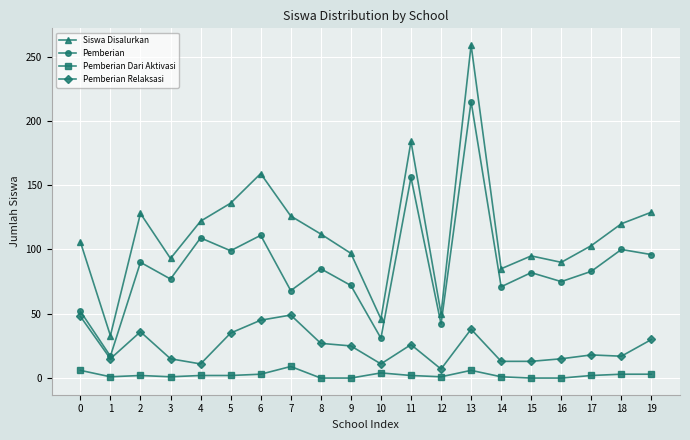

Which series changed the most between 8 and 15?

Siswa Disalurkan